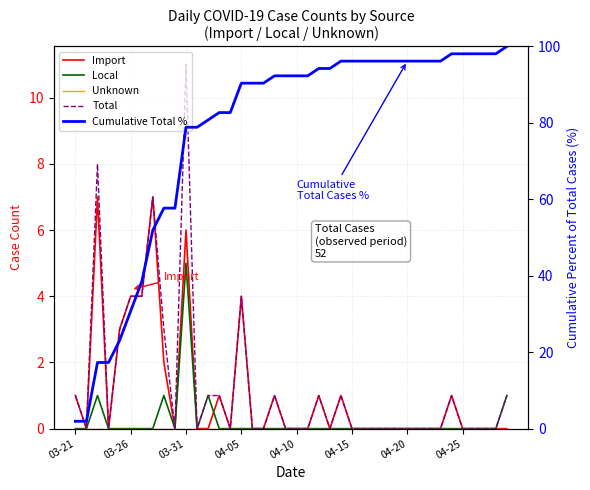

True or false: Unknown and Total intersect in this chart.

False